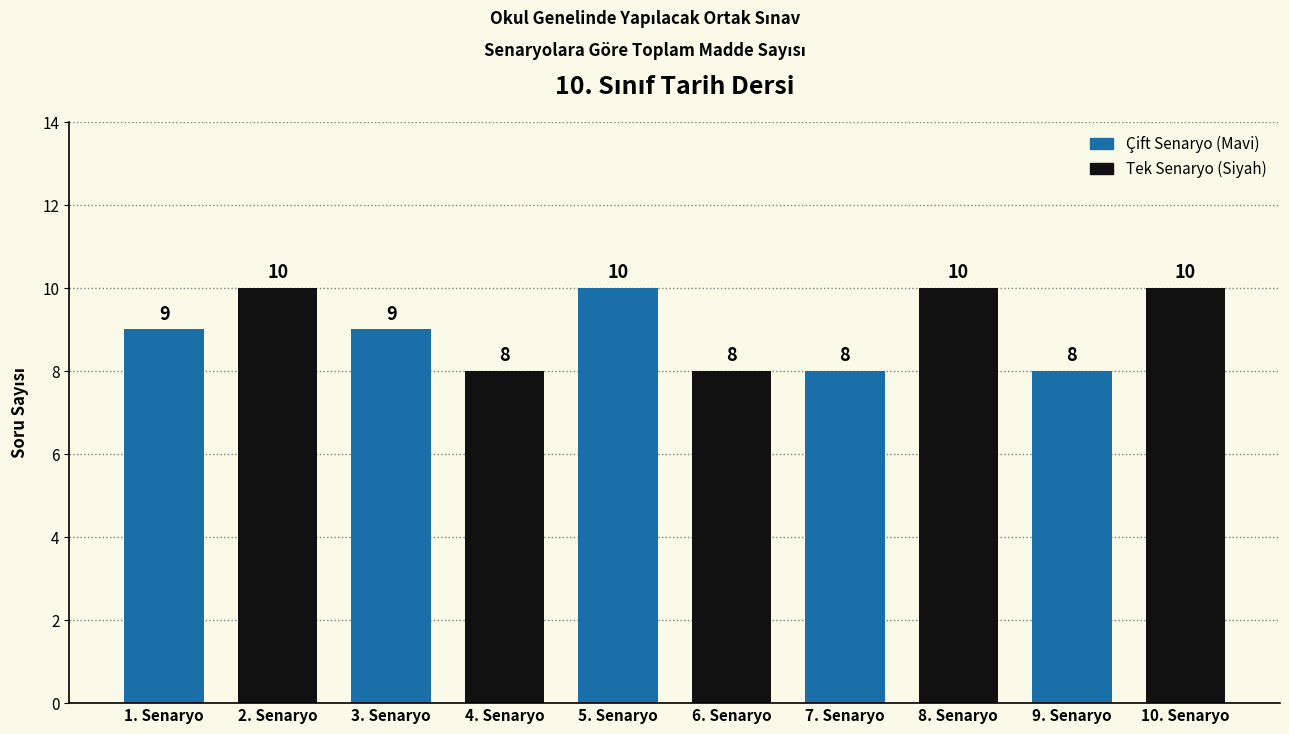

Does the chart contain any negative values?

No